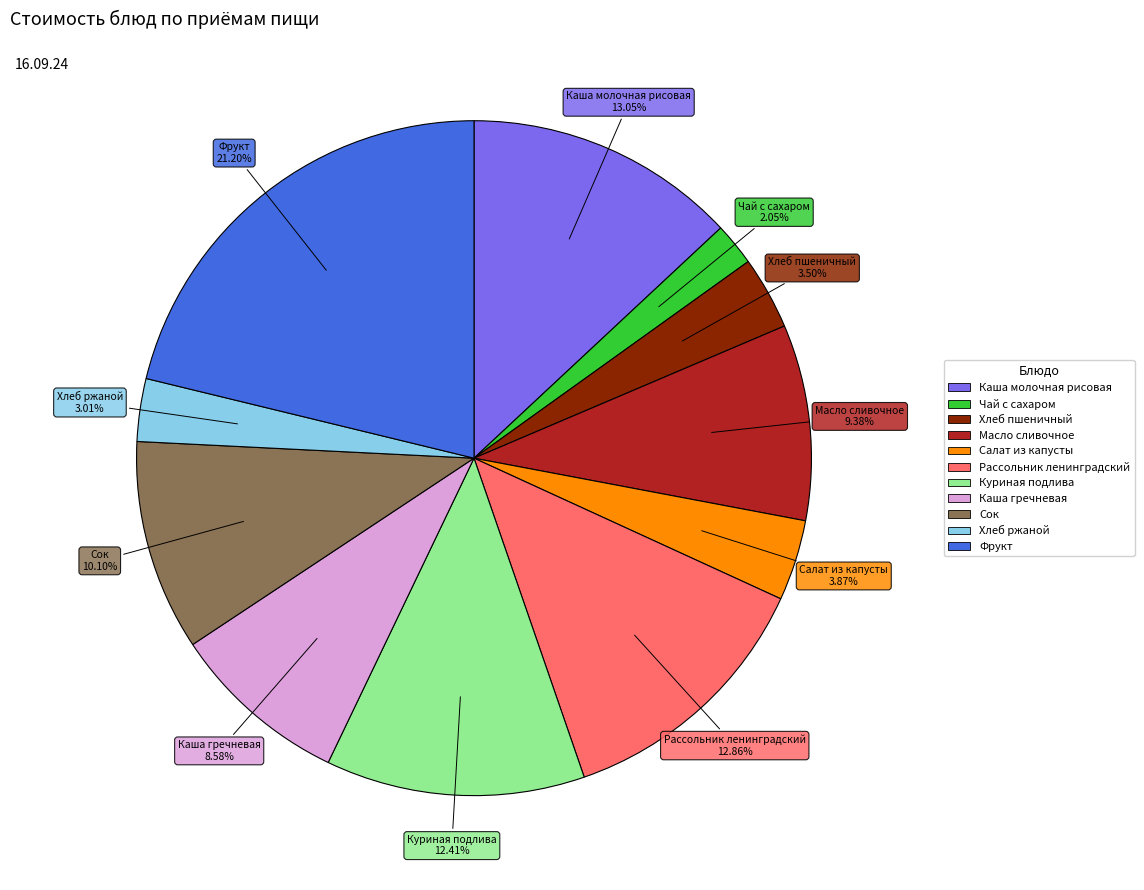

How much of the chart is everything except Каша молочная рисовая?

87.0%